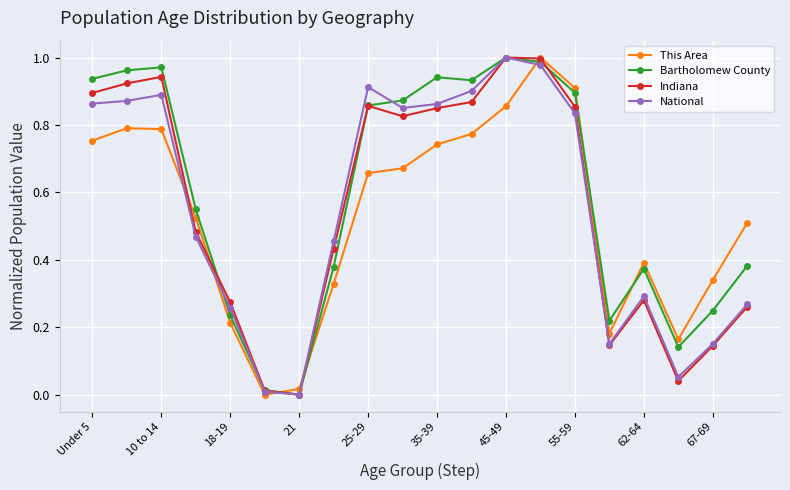

After their last crossing, which series has the higher values: This Area or Bartholomew County?

This Area